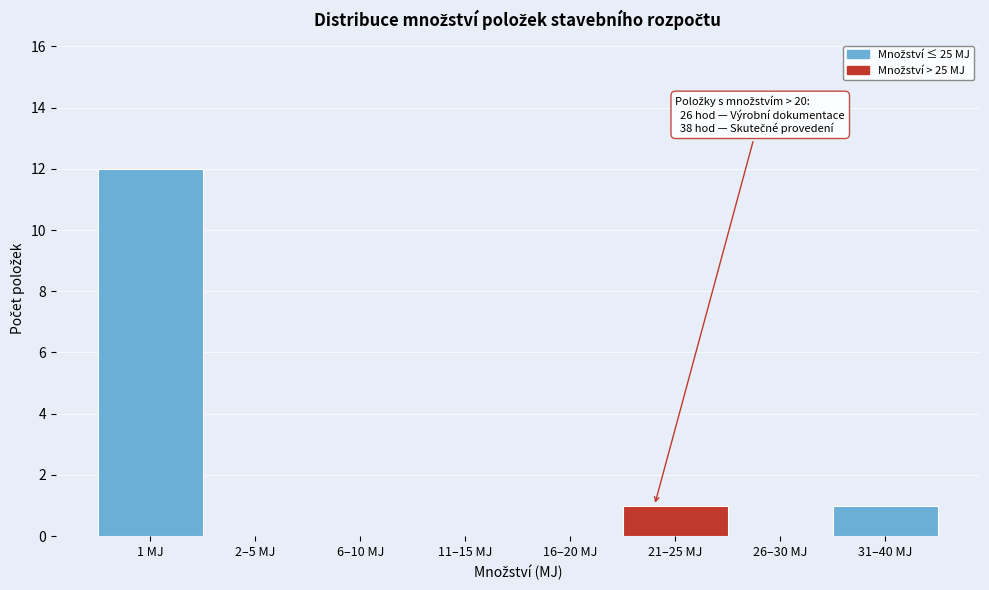

Reading right to left, transcribe all the data shown in this chart.

31–40 MJ=1	26–30 MJ=0	21–25 MJ=1	16–20 MJ=0	11–15 MJ=0	6–10 MJ=0	2–5 MJ=0	1 MJ=12